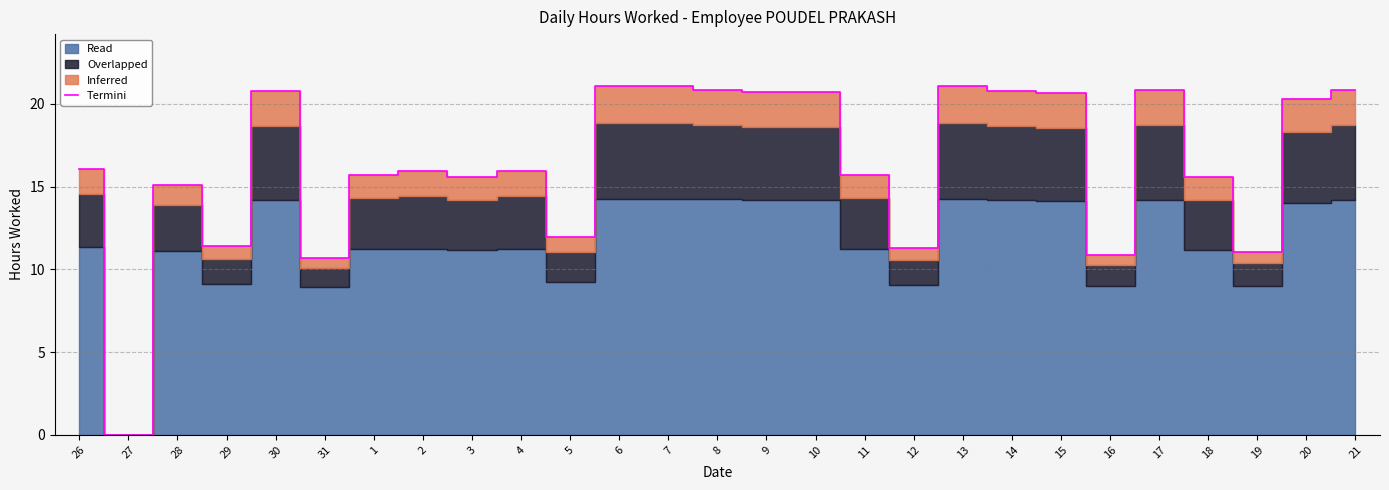

What position from the left is 19?

25